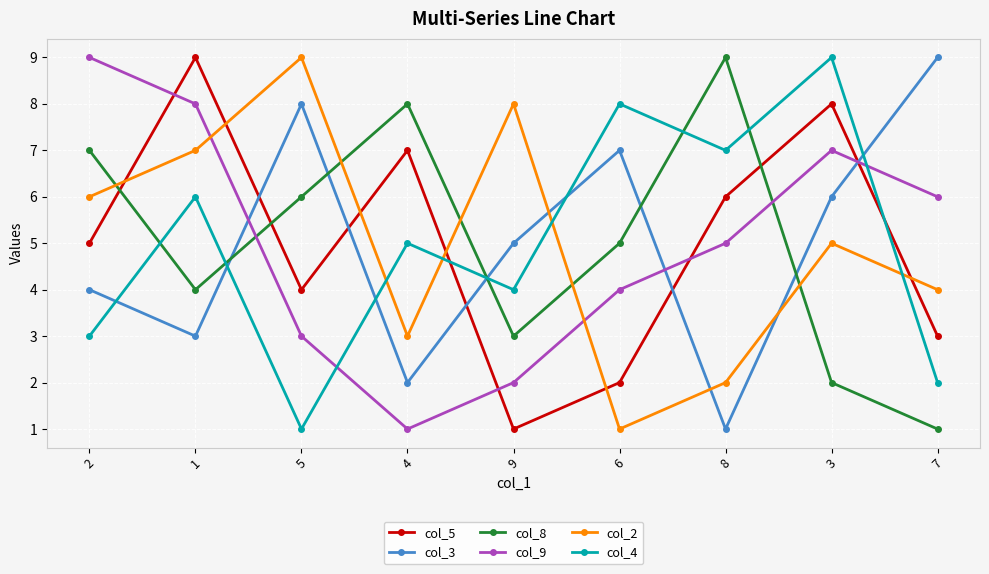

Where do col_3 and col_8 first cross each other?

1 and 5